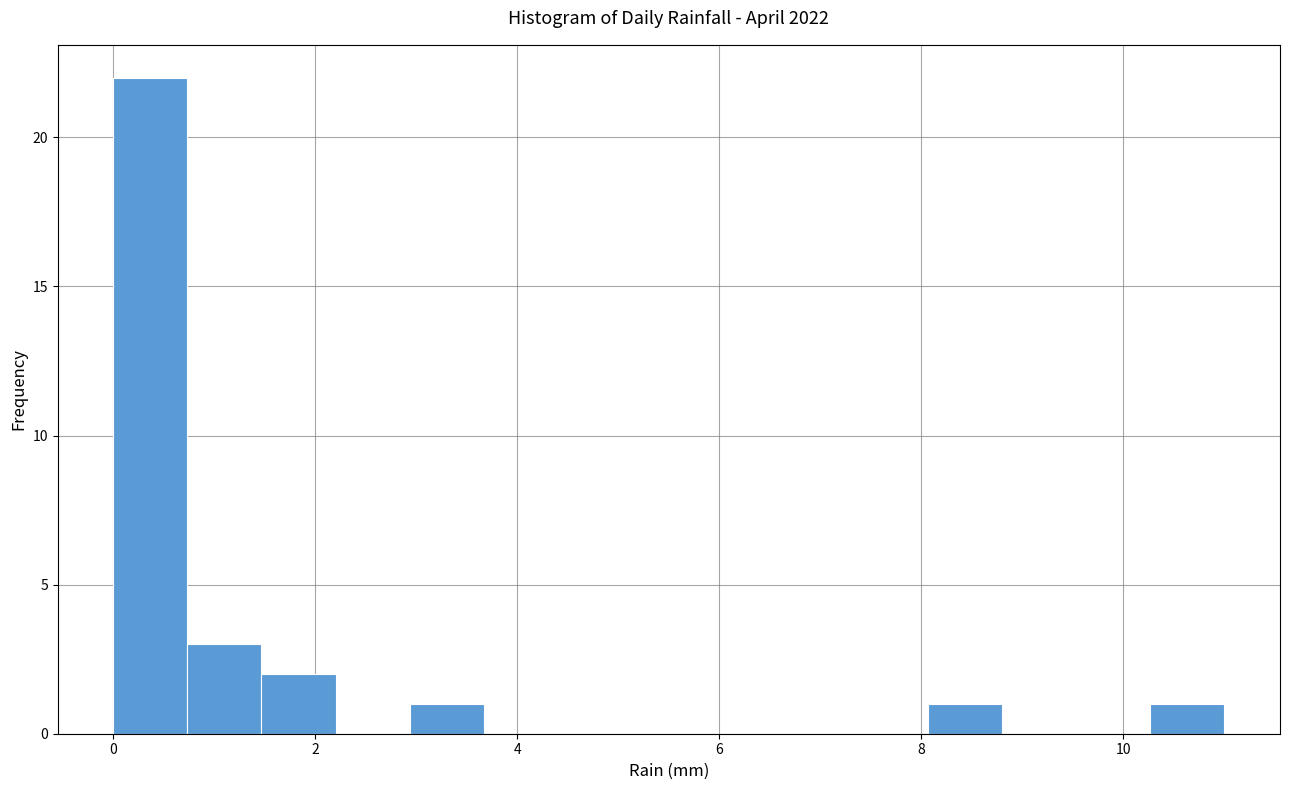

Read against the x-axis, roughly where is the centre of the tallest bar?

0.4